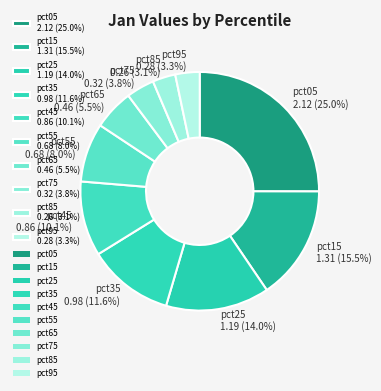

Is it true that pct55 is 8% of the pie?

True